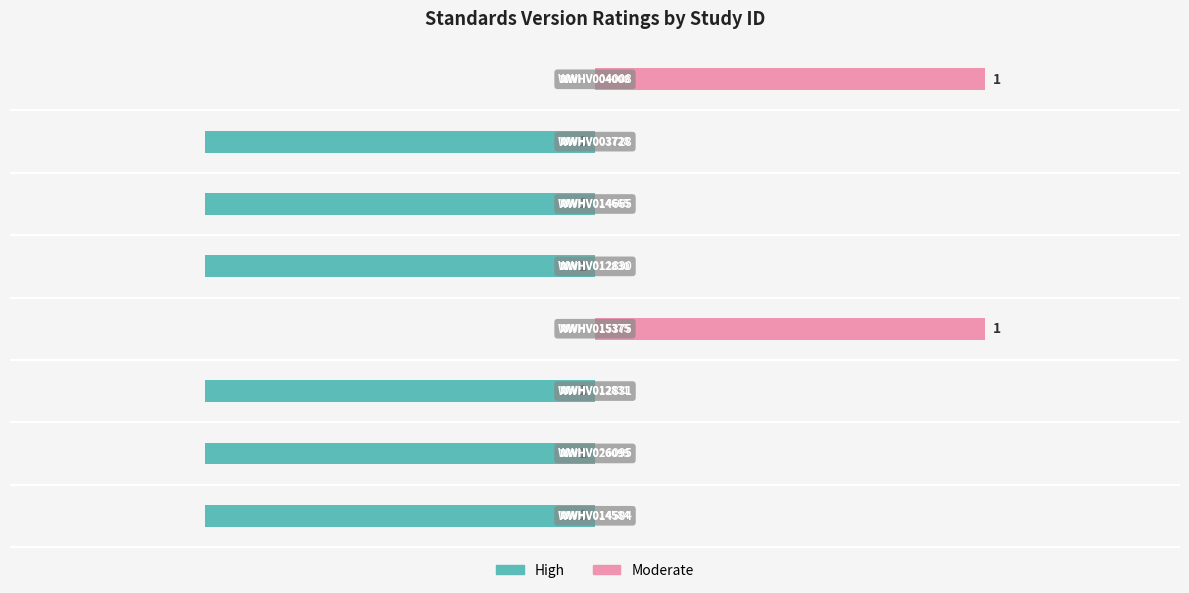

True or false: High has a value of 0 at 7.

False